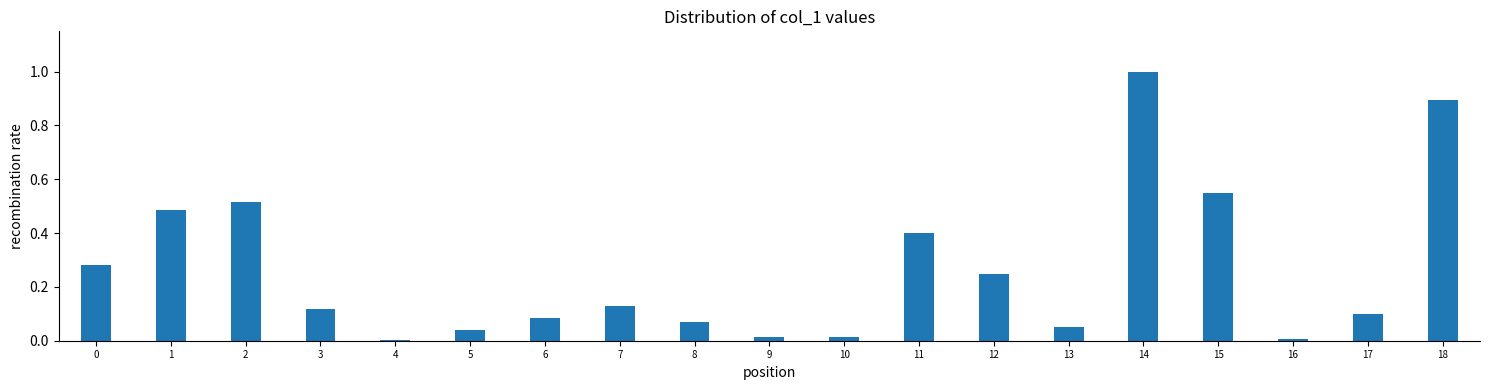

What is the sum of all values?

5.0